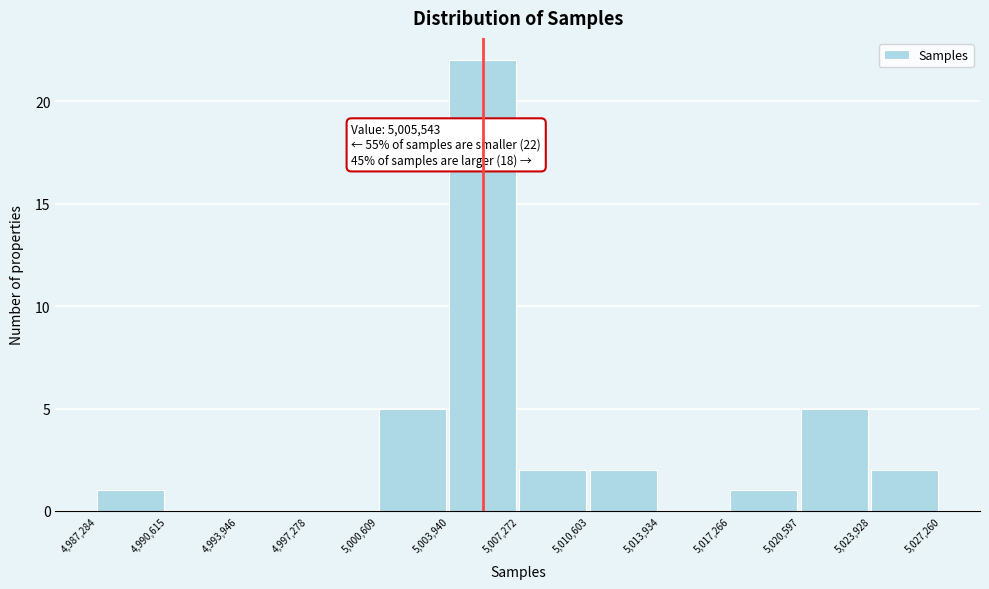

Which range on the x-axis has the tallest bar?

5,003,940 to 5,007,272